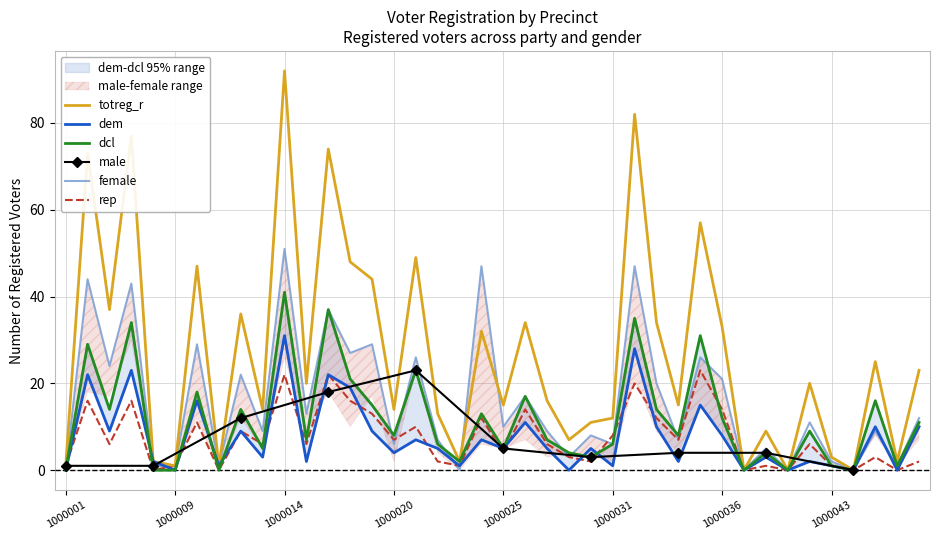

True or false: totreg_r and rep intersect in this chart.

False